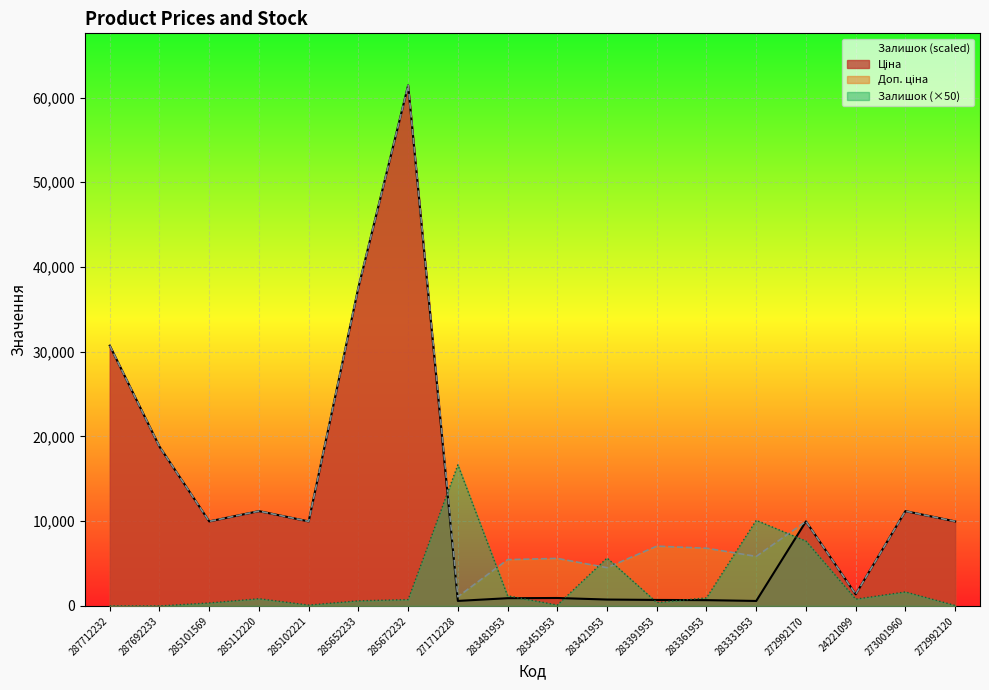

Reading left to right, list all the values displayed in this chart.

Ціна: 30717.1	18796.8	9975.0	11188.2	9975.0	37593.6	61434.3	589.9	910.4	934.5	752.2	705.1	681.0	584.4	9975.0	1375.4	11188.2	9975.0
Доп. ціна: 30717.1	18796.8	9975.0	11188.2	9975.0	37593.6	61434.3	1081.7	5462.3	5607.2	4513.3	7051.3	6809.8	5843.9	9975.0	1375.0	11188.2	9975.0
Залишок: 0.0	0.0	350.0	850.0	100.0	600.0	750.0	16650.0	1200.0	100.0	5650.0	400.0	950.0	10100.0	7650.0	800.0	1650.0	50.0